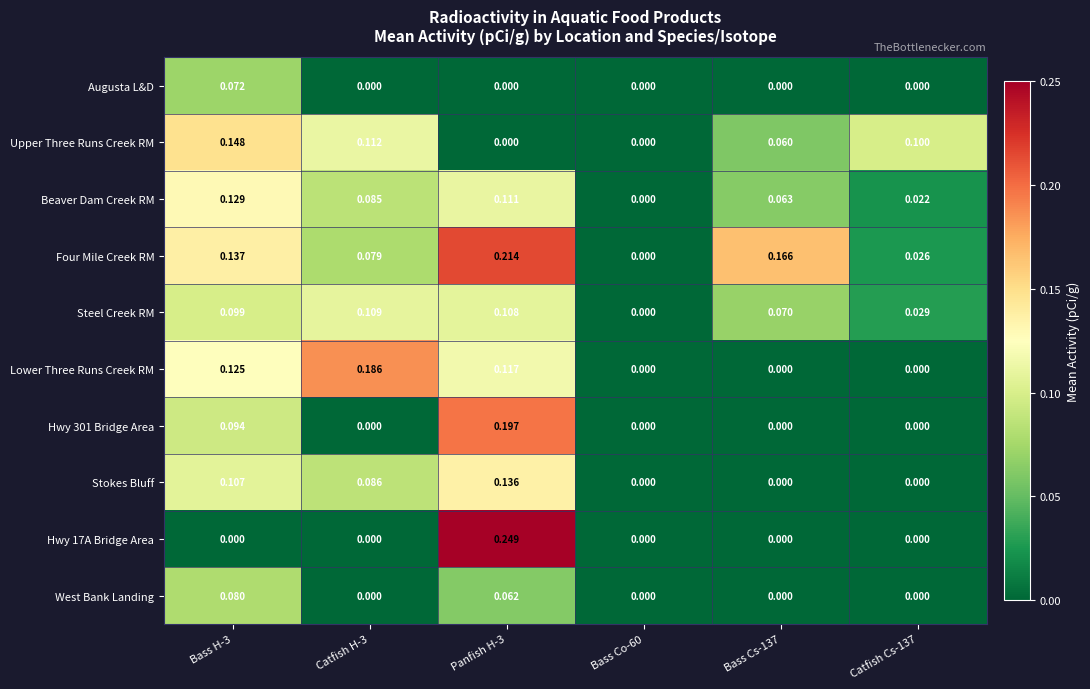

Is the value of Beaver Dam Creek RM at Catfish H-3 greater than the value of Augusta L&D at Panfish H-3?

Yes